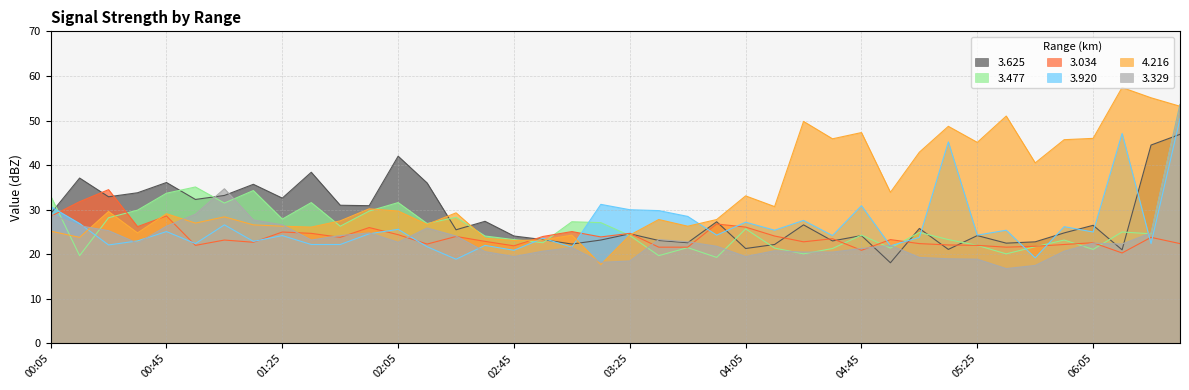

At how many categories does at least one series exceed 32?

27